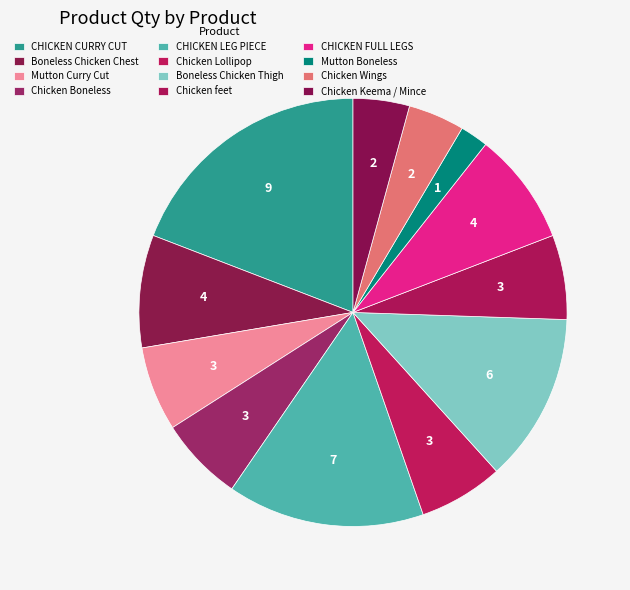

How many segments does this pie chart have?

12